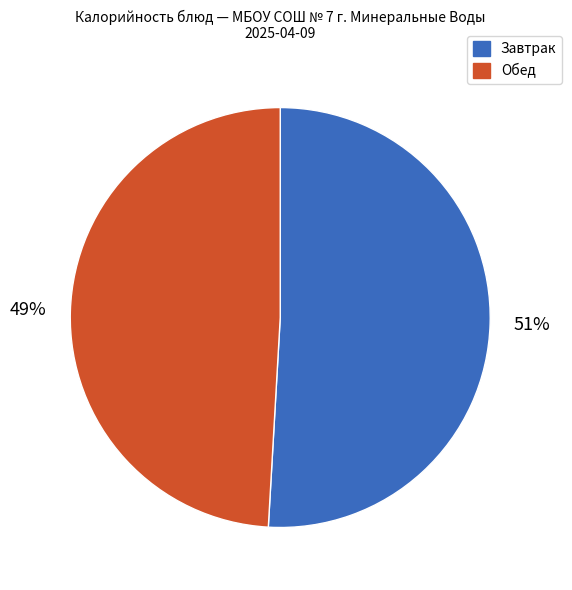

Does any single category account for the majority?

Yes